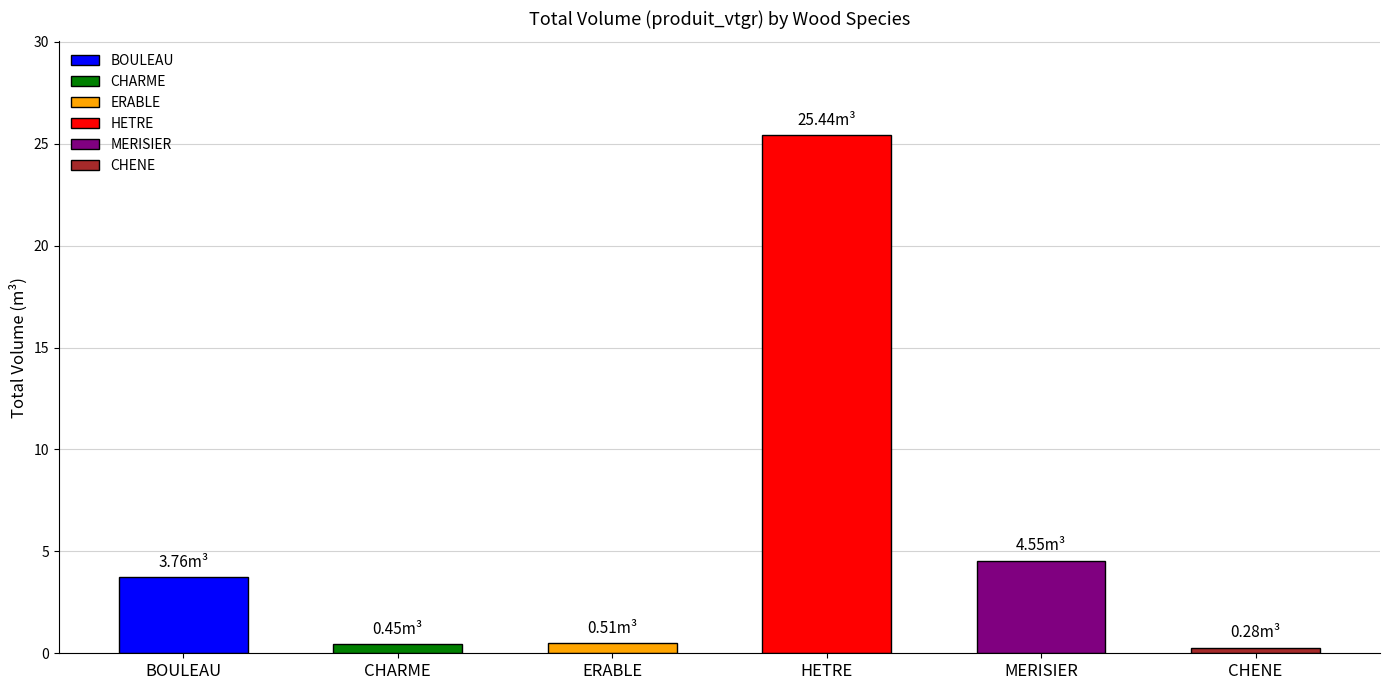

At which label does the data first exceed 3?

BOULEAU